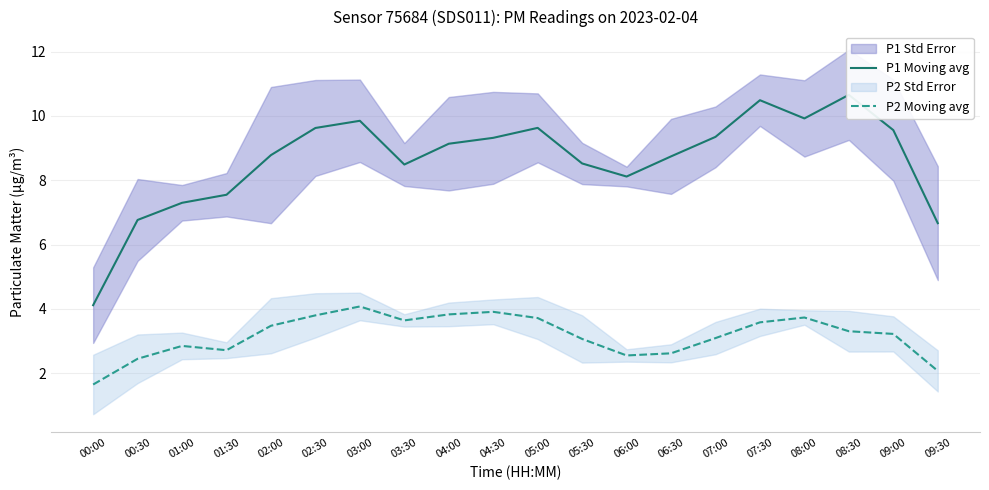

At how many categories does at least one series exceed 3?

20